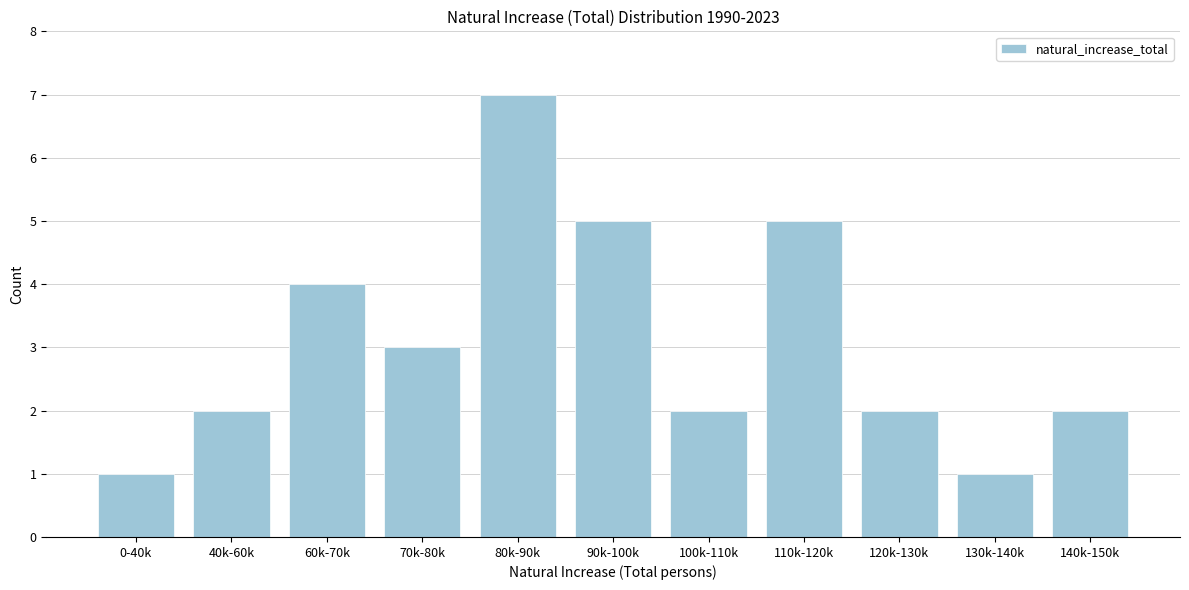

Reading left to right, list all the values displayed in this chart.

1	2	4	3	7	5	2	5	2	1	2